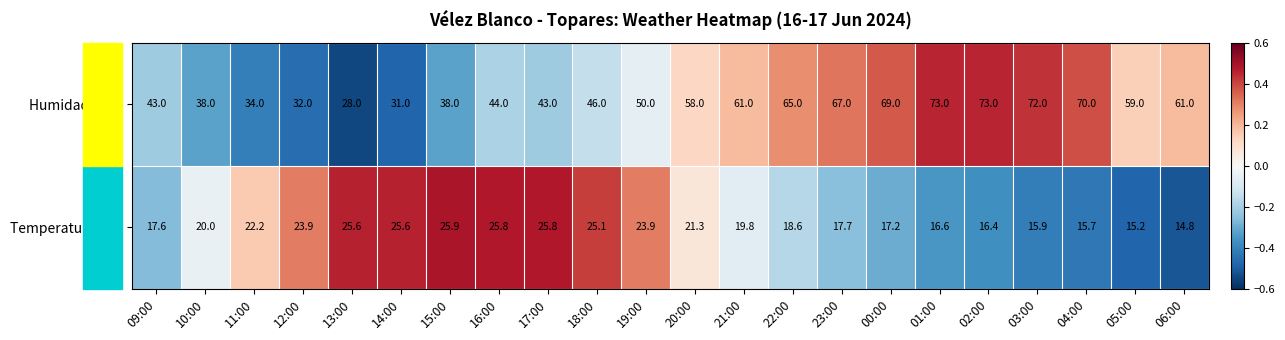

Is it true that Humidade (%) equals 42.4 at 12:00?

False